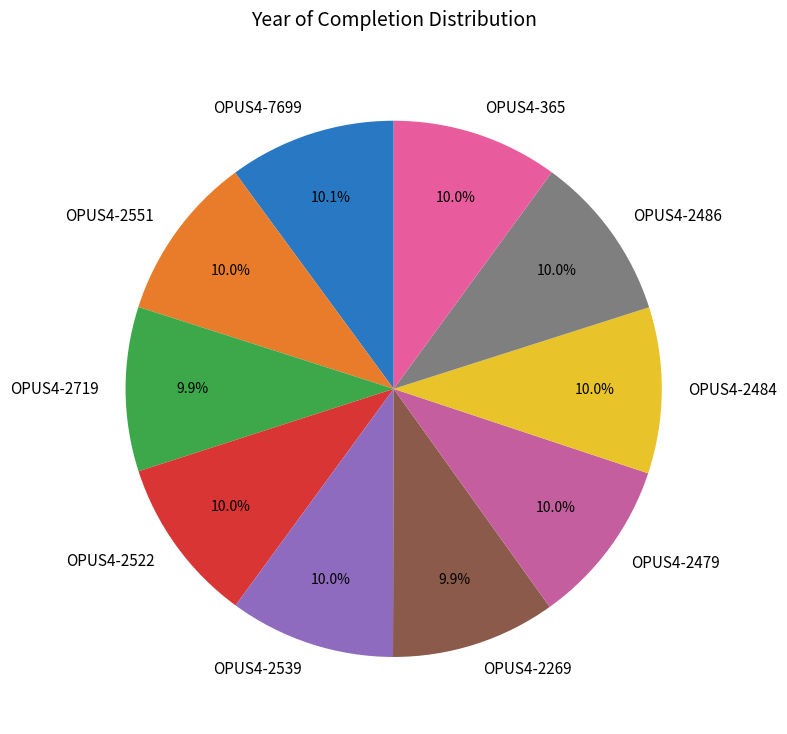

To the nearest percent, what percentage of the pie is OPUS4-2539?

10%